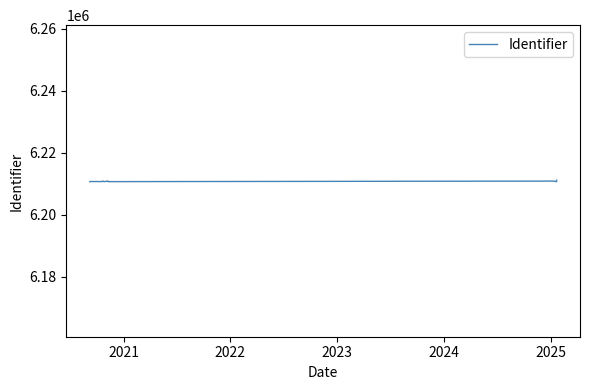

What is the difference between the maximum and second lowest values?

443